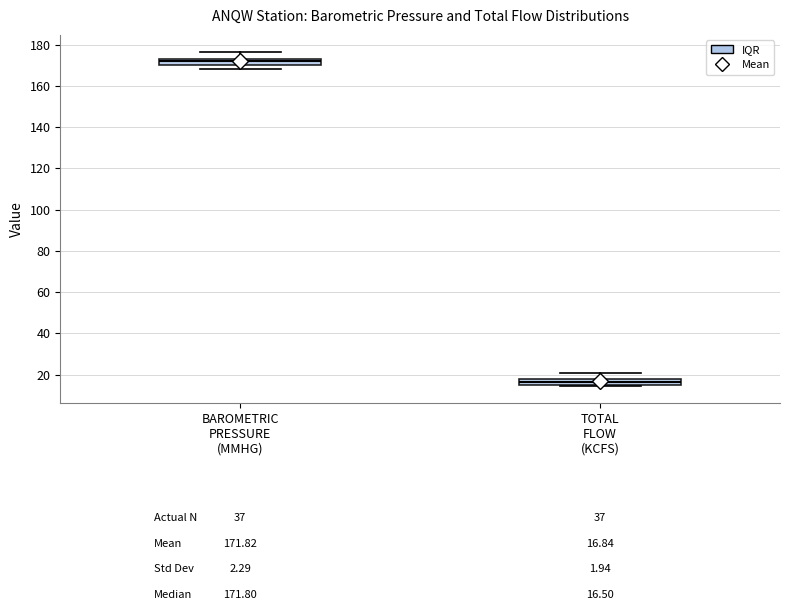

Where is the upper edge of the box for BAROMETRIC PRESSURE (MMHG) on the y-axis? The values are not printed on the chart, so give them approximately, as read against the axis.

174